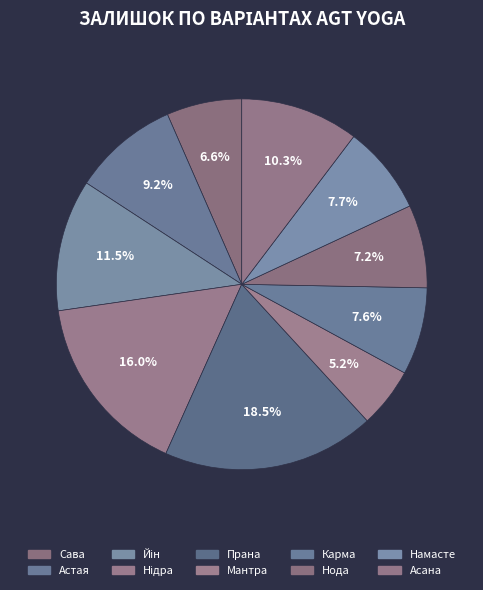

To the nearest percent, what portion does Мантра represent?

5%